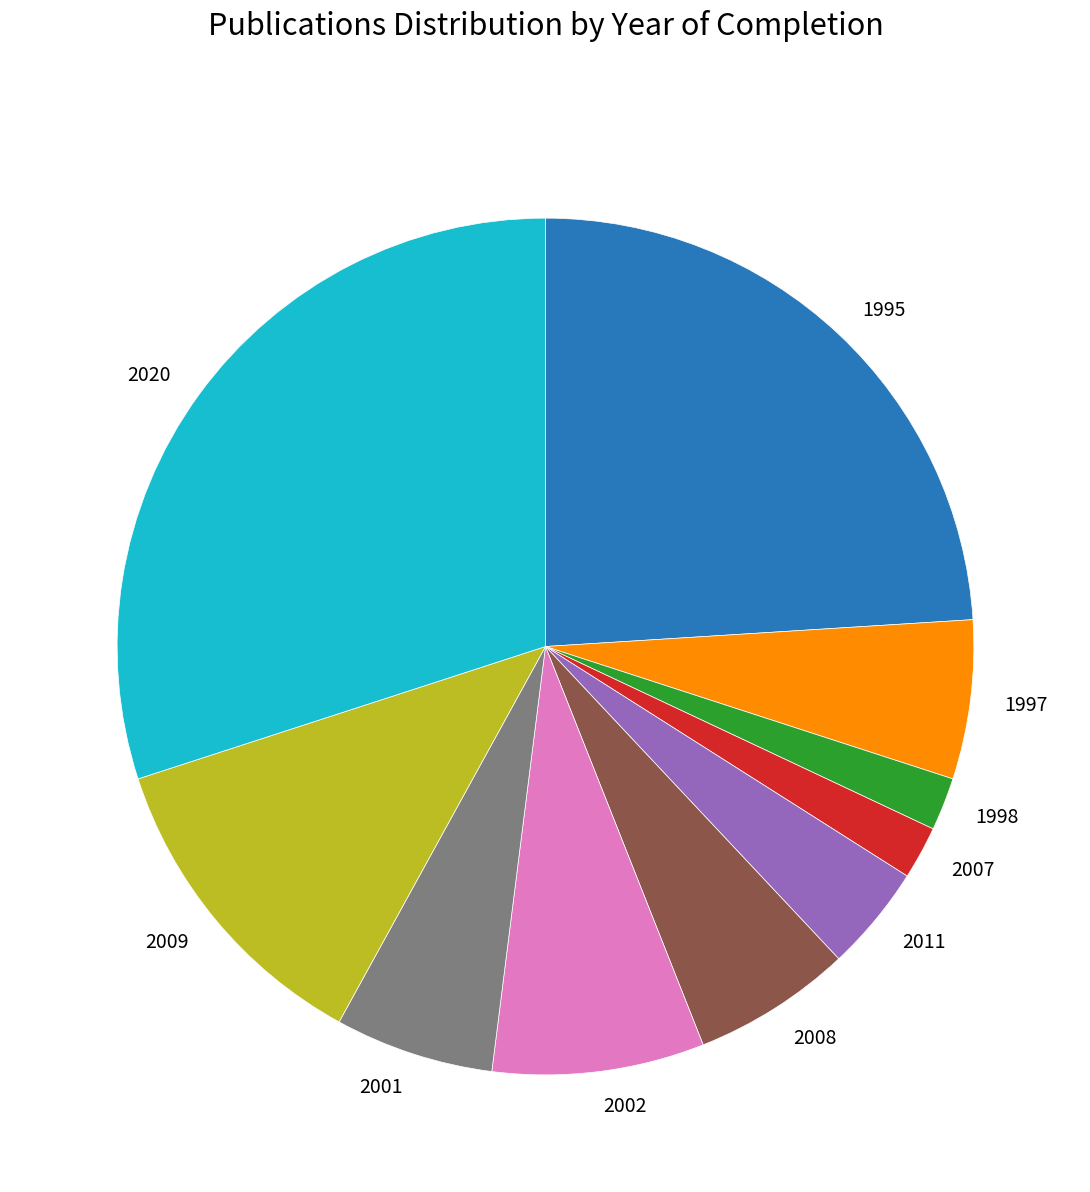

Does 2009 represent more than half of the total?

No